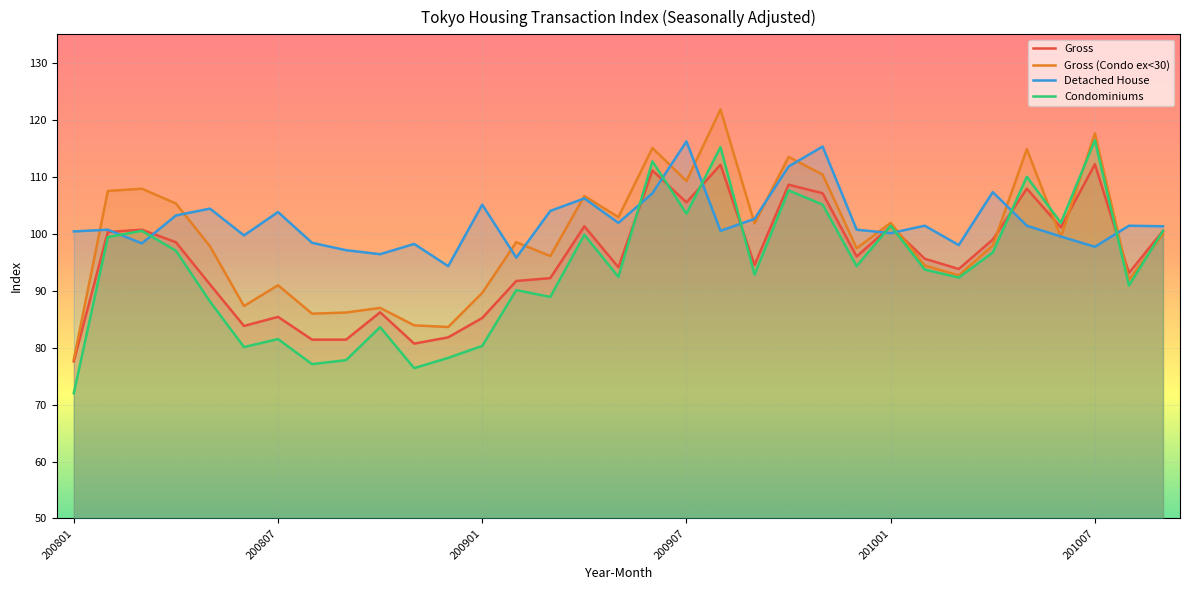

What is the average value of the Detached House series?

102.1